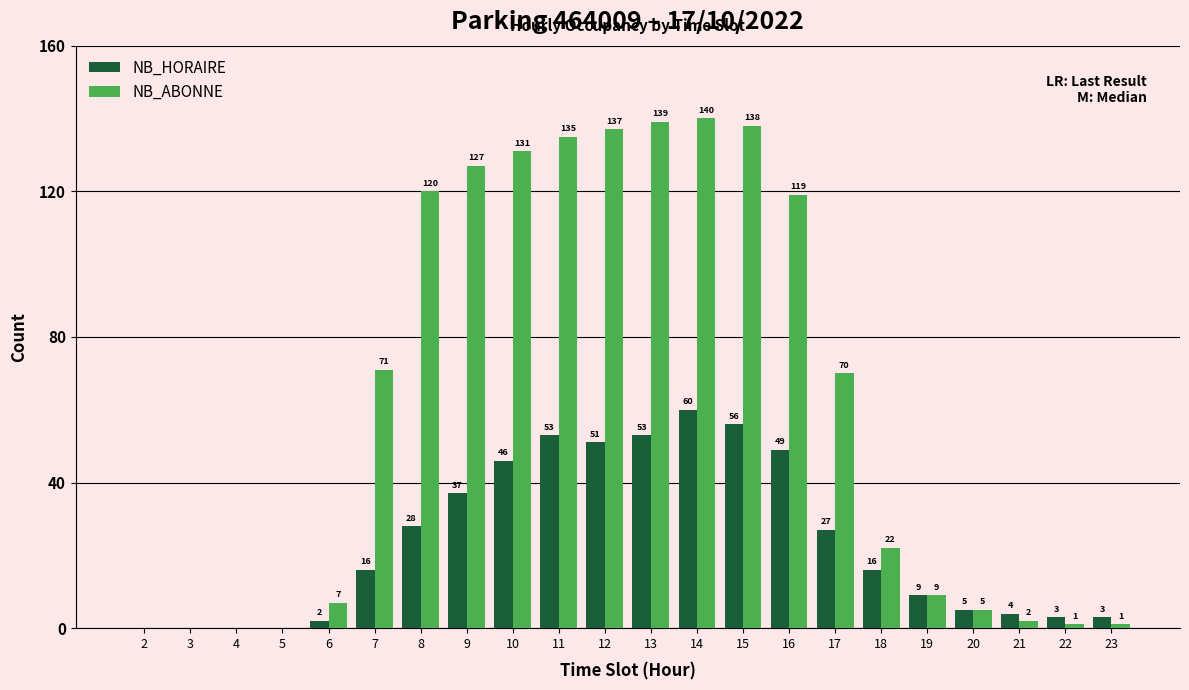

How many categories are shown in the chart?

22